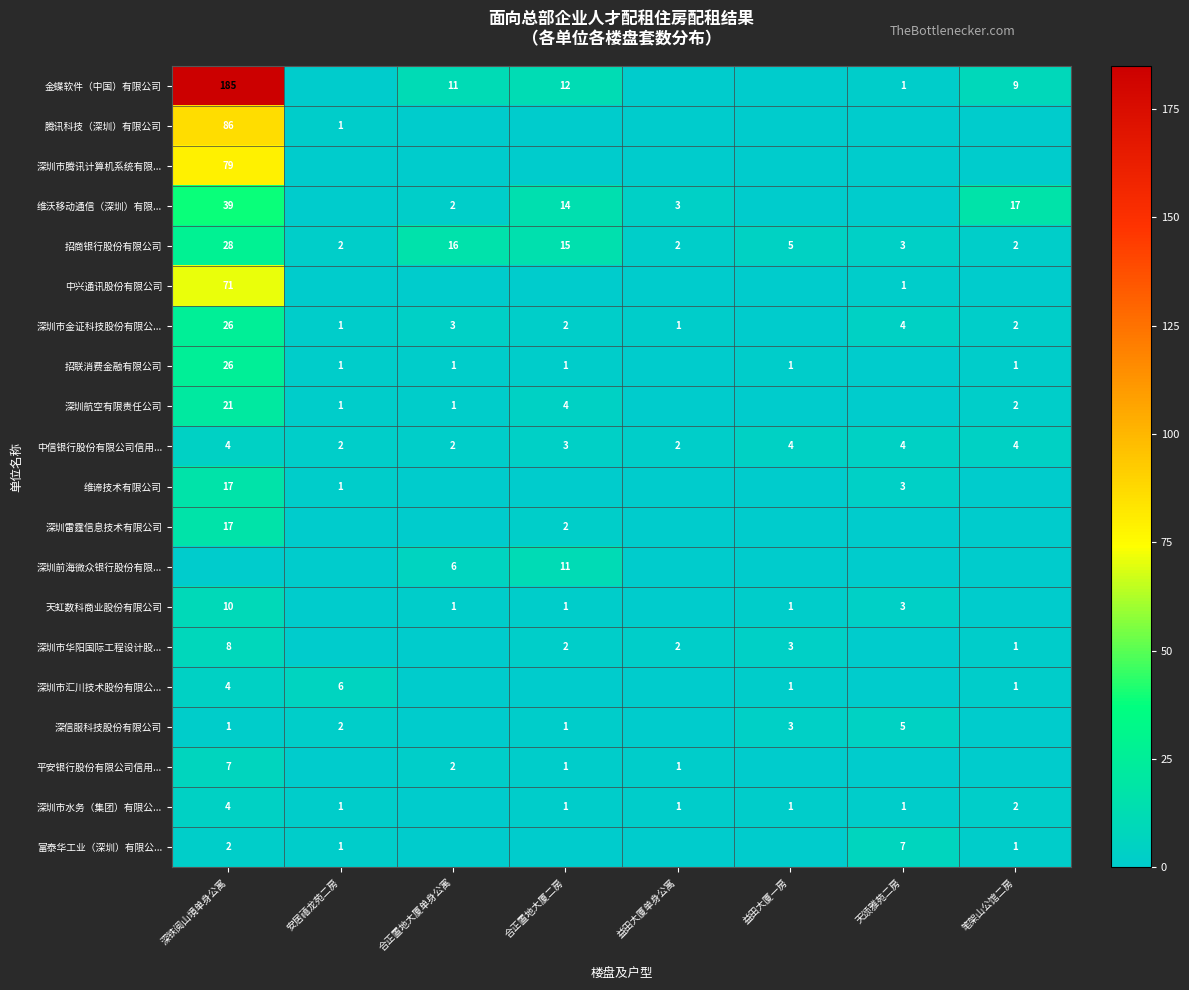

What is the total value across all series at 笔架山公馆二房?

42